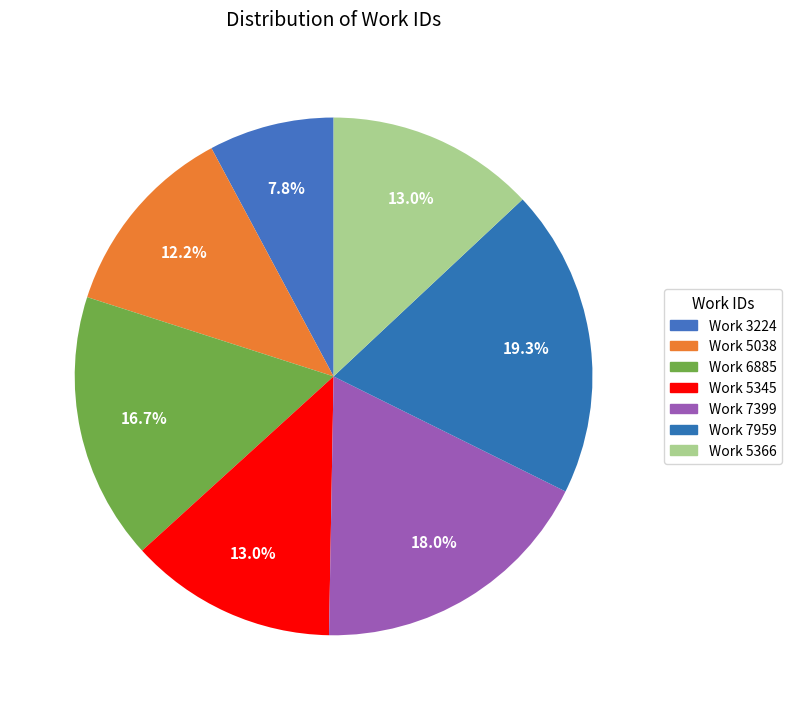

Does Work 5345 account for over 50% of the chart?

No